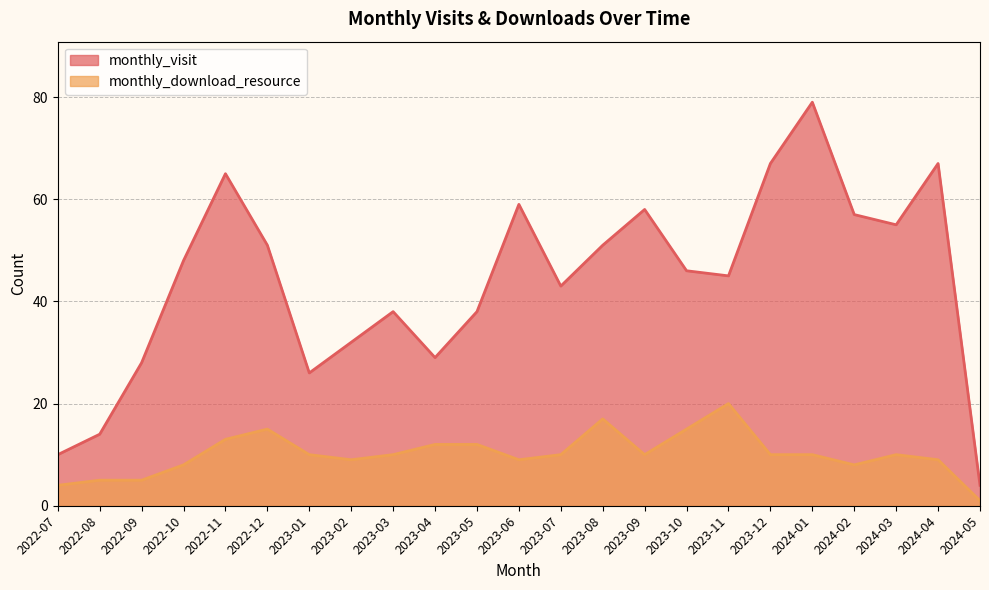

Where does the monthly_visit series first go above 46?

2022-10